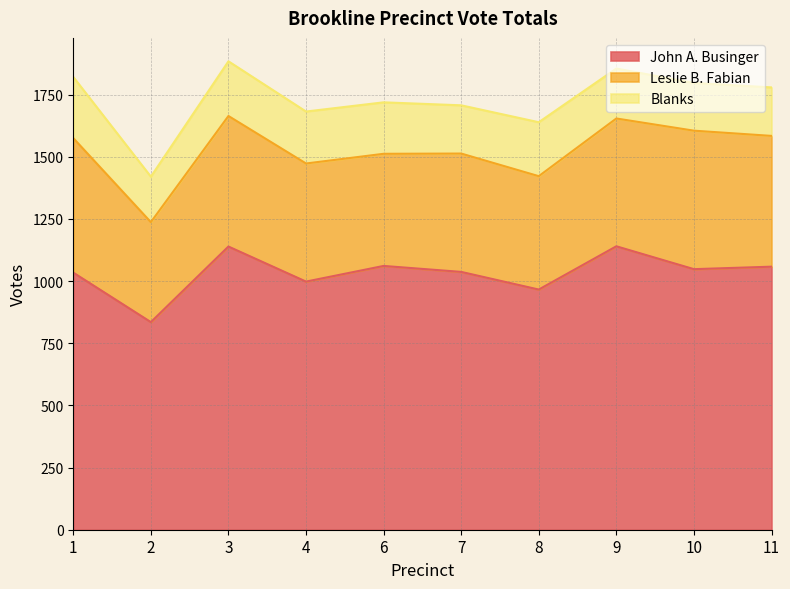

How many interior local valleys does the Leslie B. Fabian series have?

3